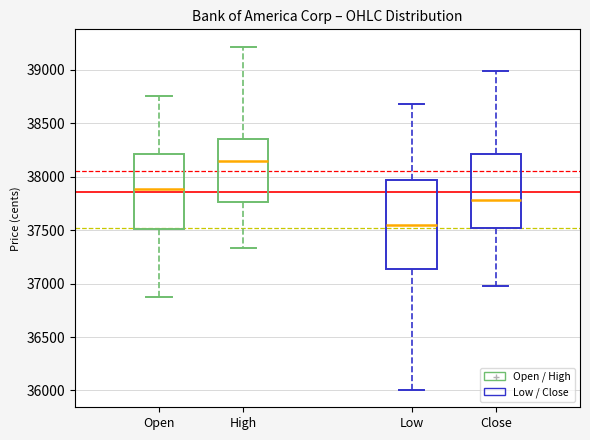

Reading left to right, transcribe this box plot: for each box, give where its median line is, the range the box spans, and where its two whiskers end, as read against the y-axis. The values are not printed on the chart, so give them approximately, as read against the axis.

Open: median 37900, box 37500 to 38200, whiskers 36850 to 38750
High: median 38150, box 37750 to 38350, whiskers 37350 to 39200
Low: median 37550, box 37150 to 37950, whiskers 36000 to 38700
Close: median 37800, box 37500 to 38200, whiskers 37000 to 39000